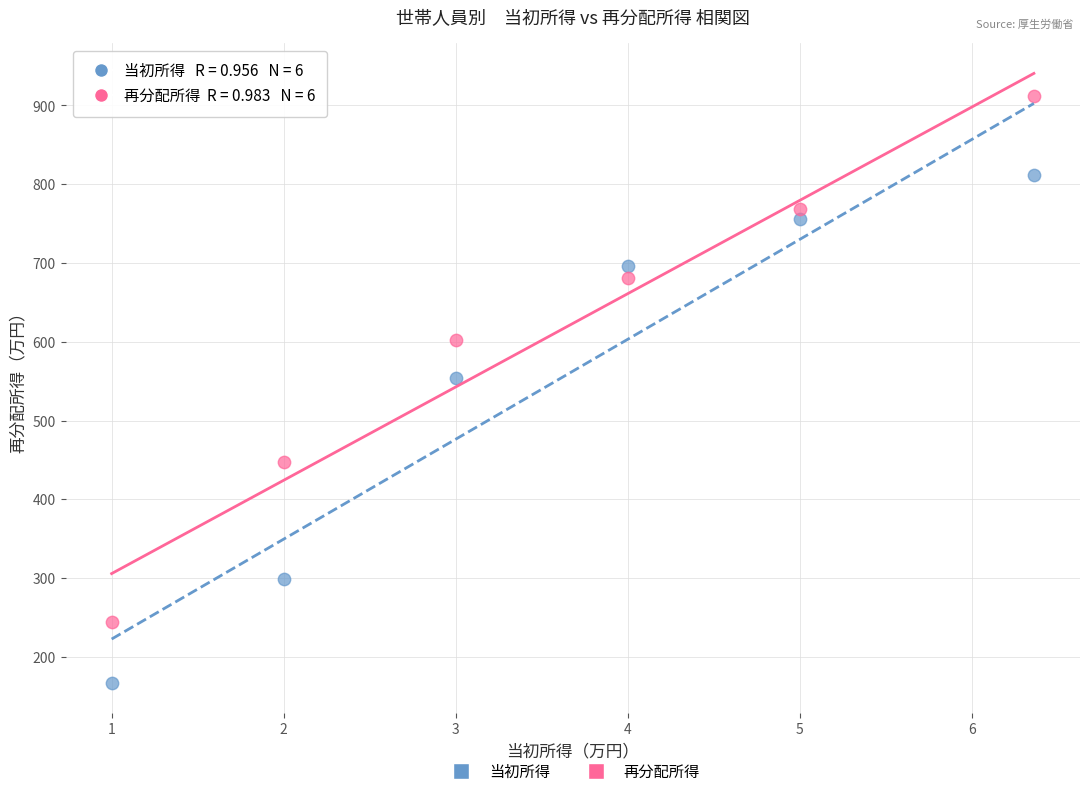

Which series contains the lowest Y value?

当初所得